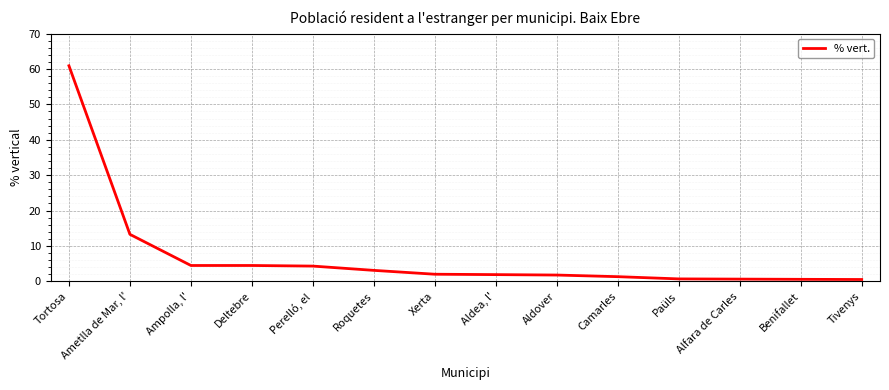

What is the greatest value displayed?

60.9